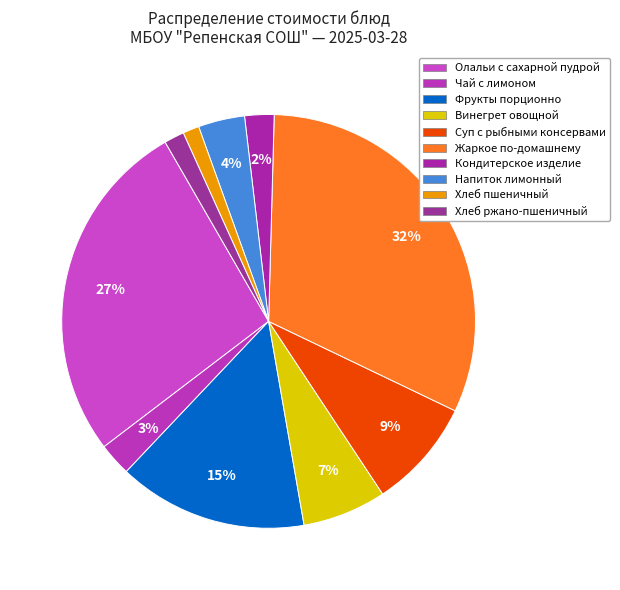

Rank the categories by value from highest to lowest.

Жаркое по-домашнему, Олальи с сахарной пудрой, Фрукты порционно, Суп с рыбными консервами, Винегрет овощной, Напиток лимонный, Чай с лимоном, Кондитерское изделие, Хлеб ржано-пшеничный, Хлеб пшеничный